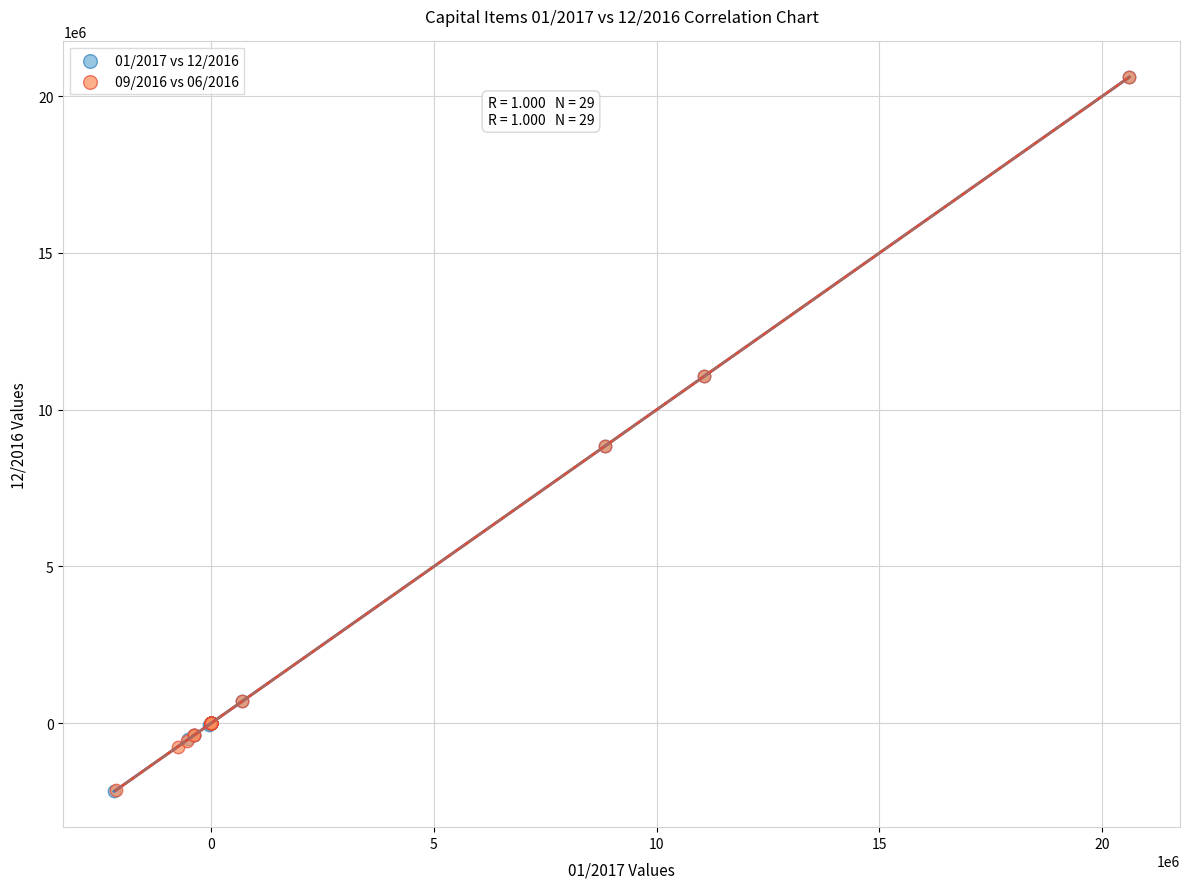

Which series has the widest spread of Y values?

01/2017 vs 12/2016